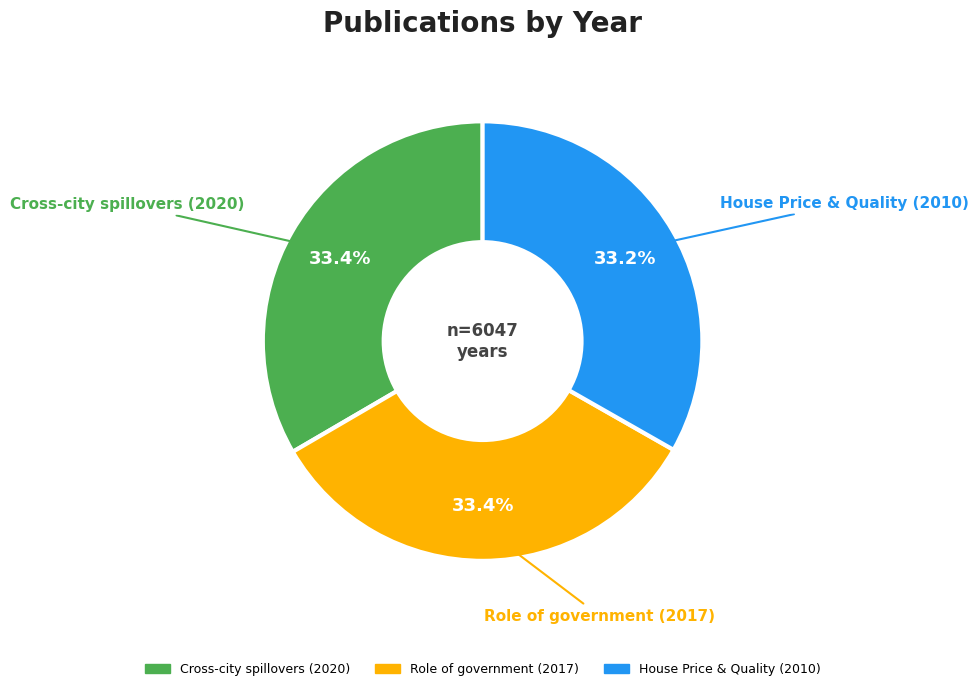

How many slices are in this pie chart?

3